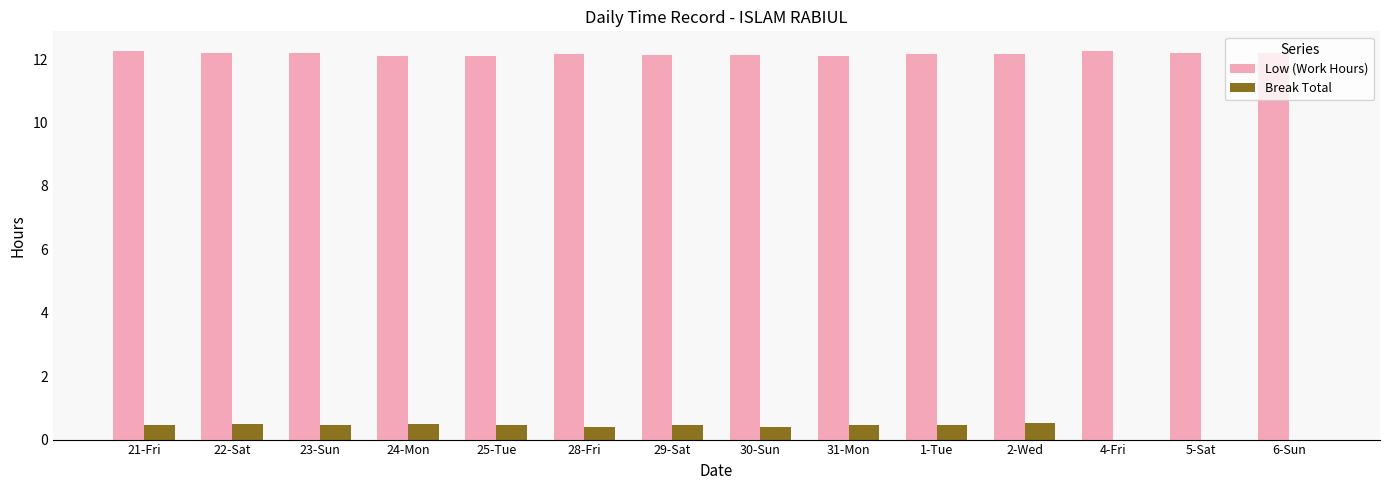

What is the greatest value displayed?

12.3